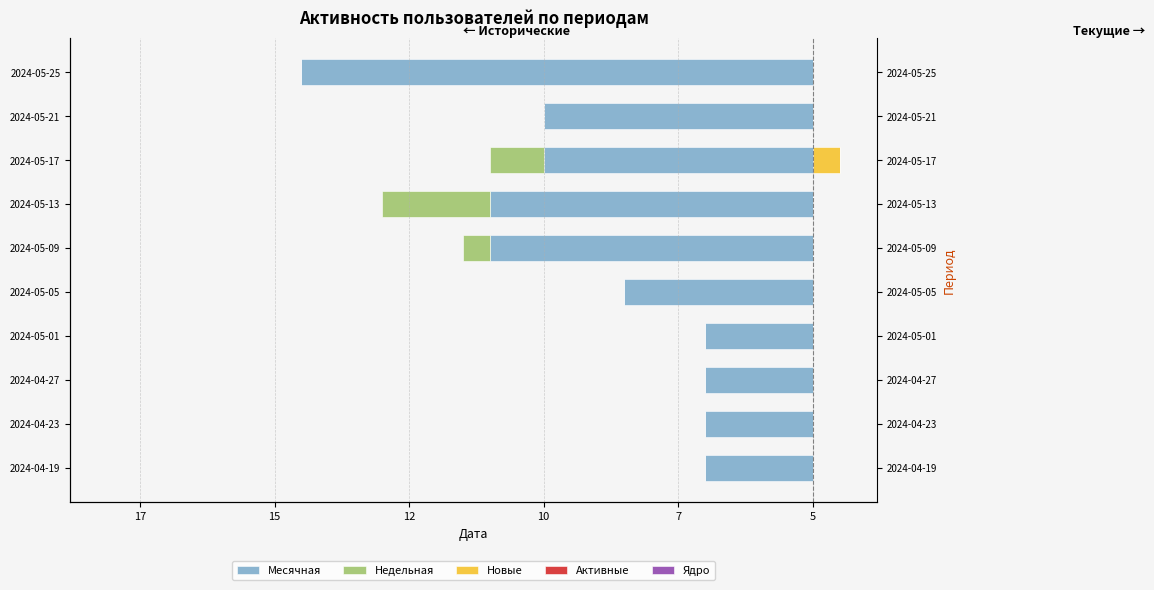

How many series are shown in this chart?

5